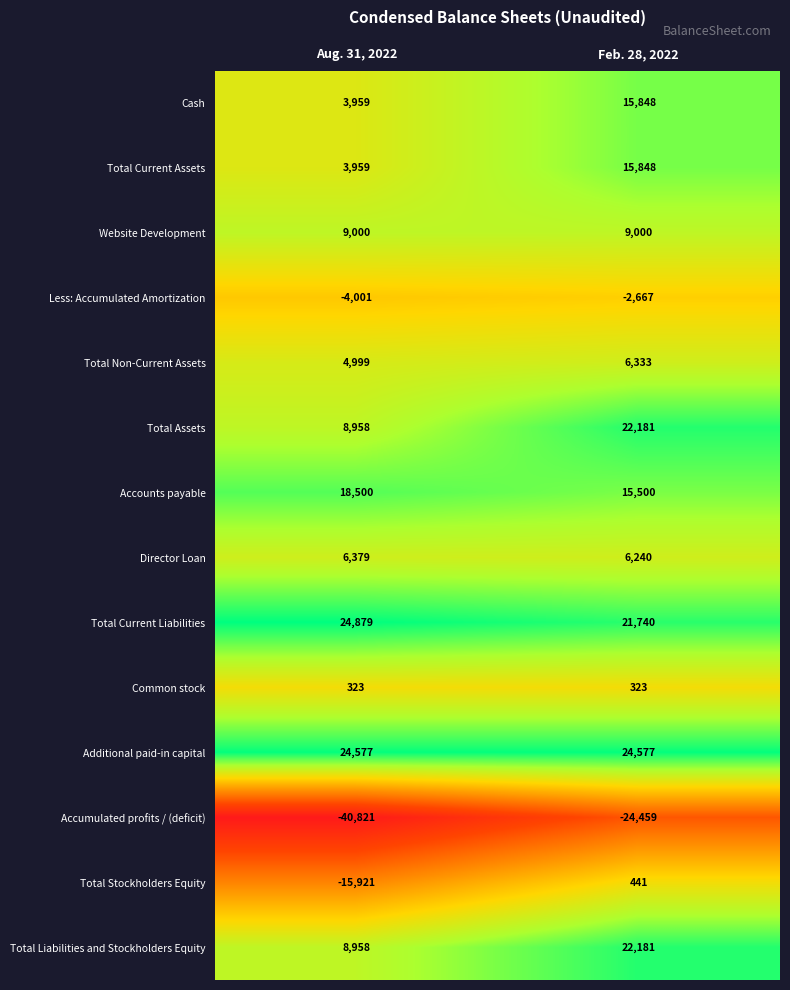

What is the difference between the highest and lowest values at Aug. 31, 2022?

65700